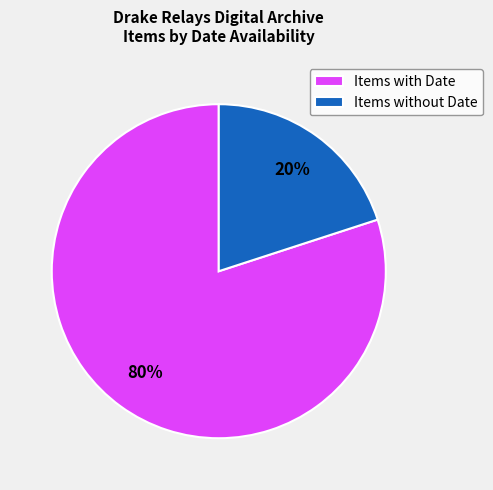

Rank the categories by value from highest to lowest.

Items with Date, Items without Date